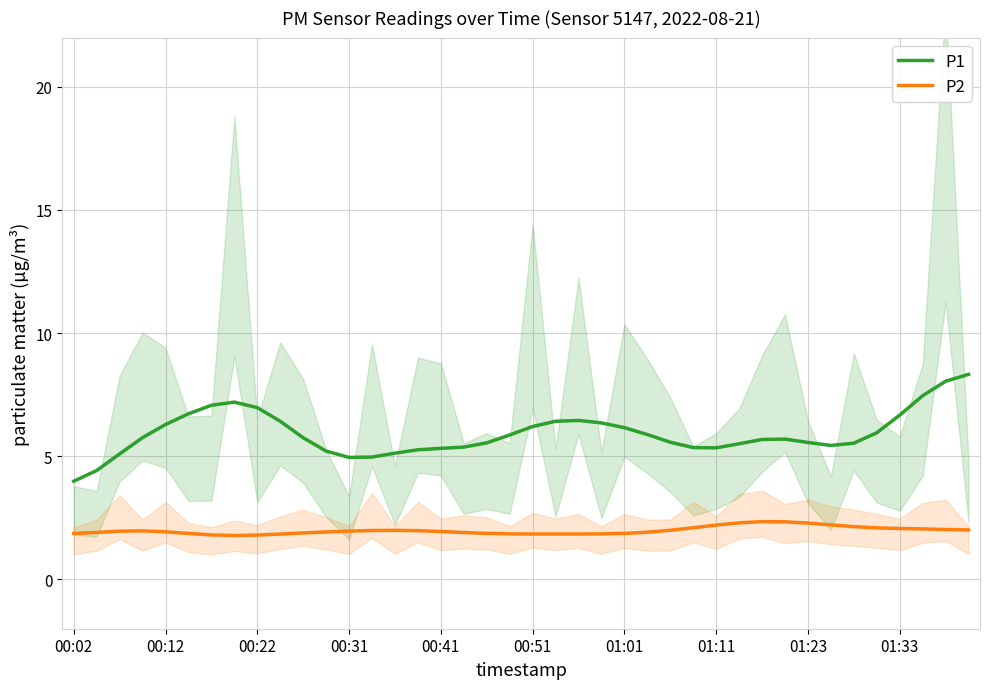

At 11, list the series in order from largest to smallest.

P1, P2